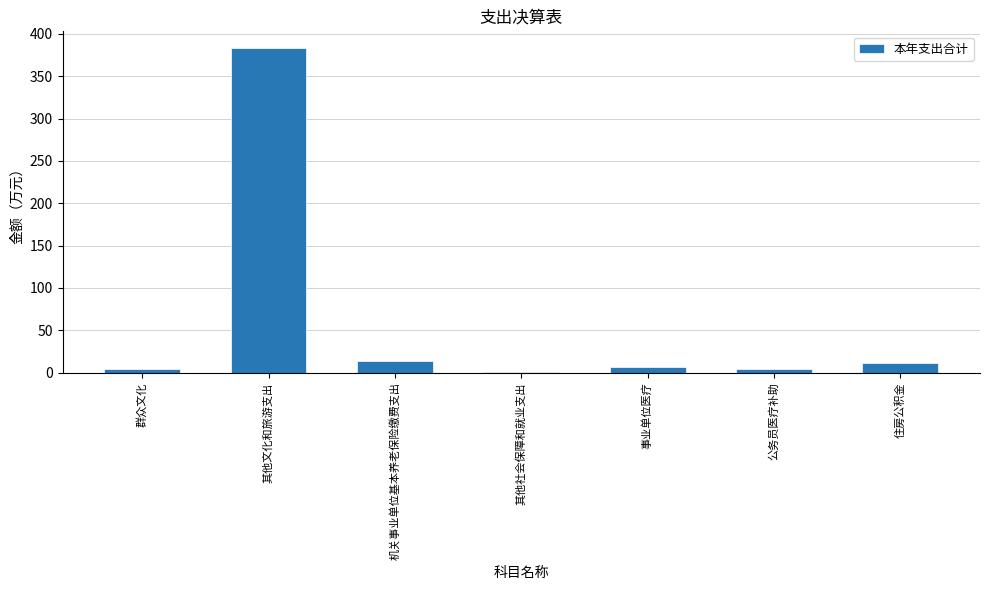

What is the maximum value shown in the chart?

383.8